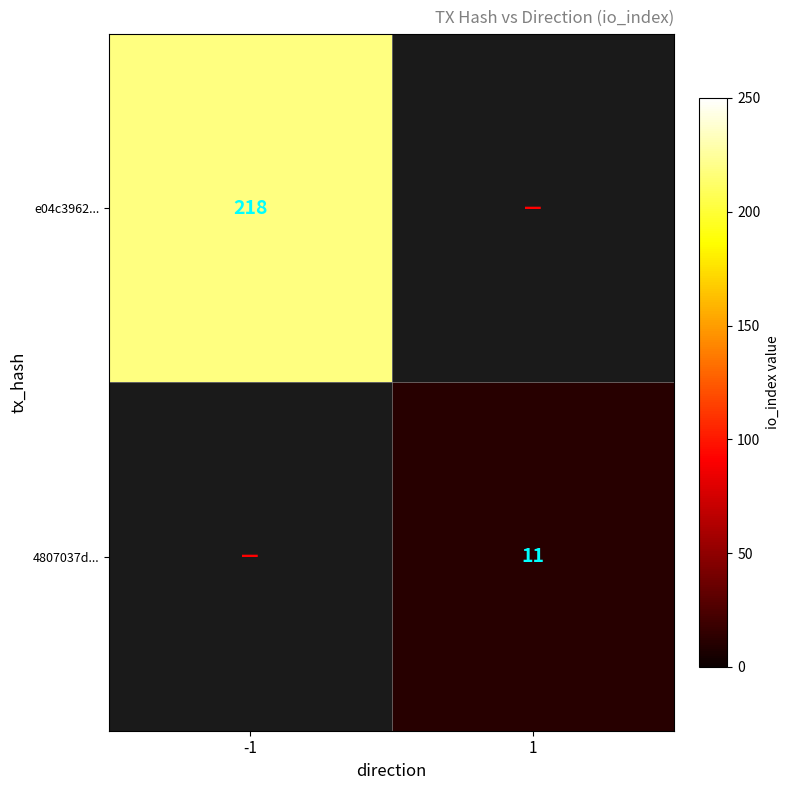

The value of e04c3962... at -1 is 218. True or false?

True